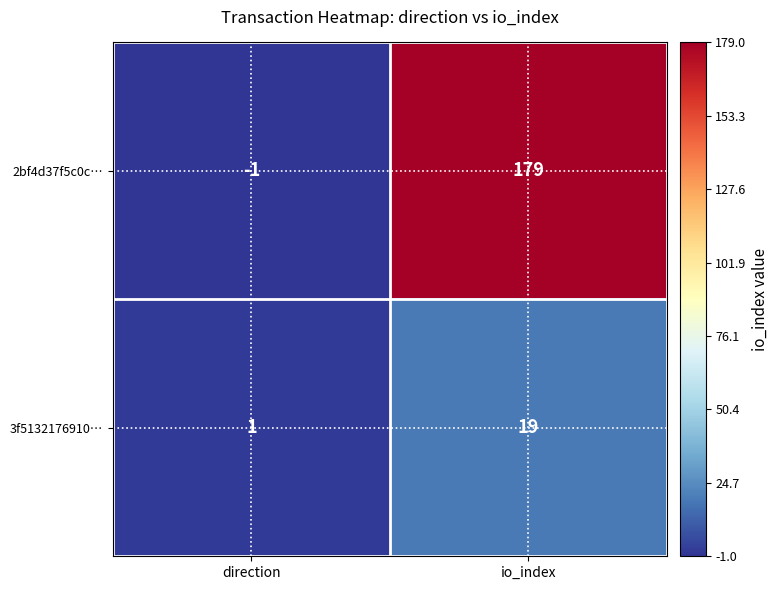

At which category does the chart reach its peak across all series?

io_index